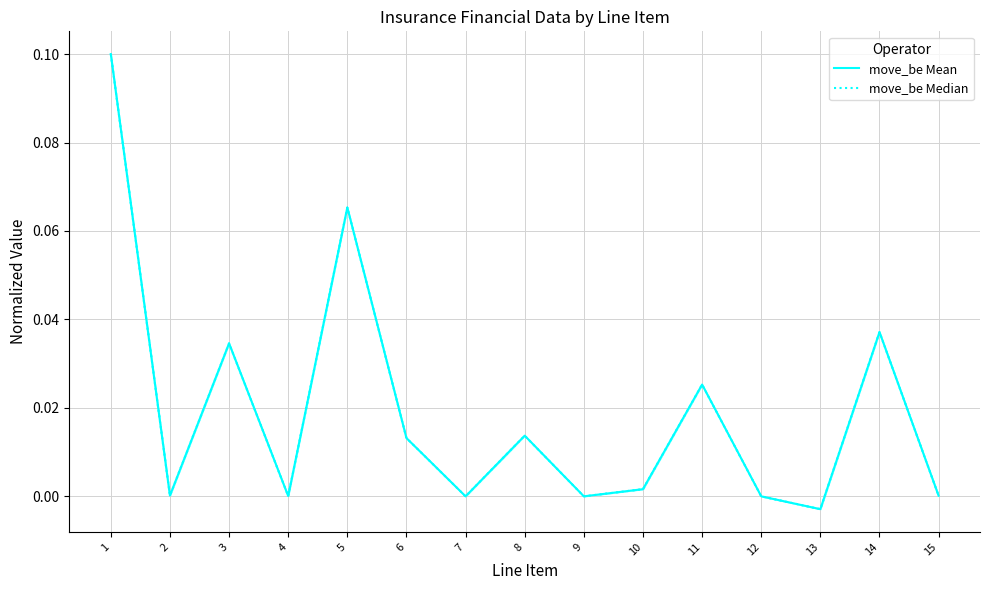

How many values in the move_be Mean series are below 0?

1